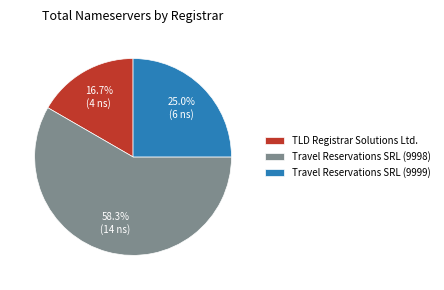

What is the ratio of the value at Travel Reservations SRL (9998) to the value at Travel Reservations SRL (9999)?

2.3